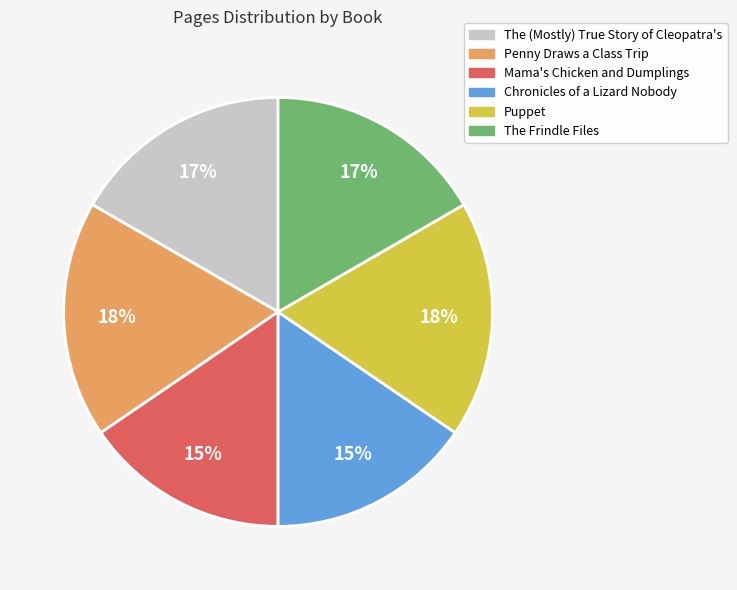

To the nearest percent, what portion does Puppet represent?

18%